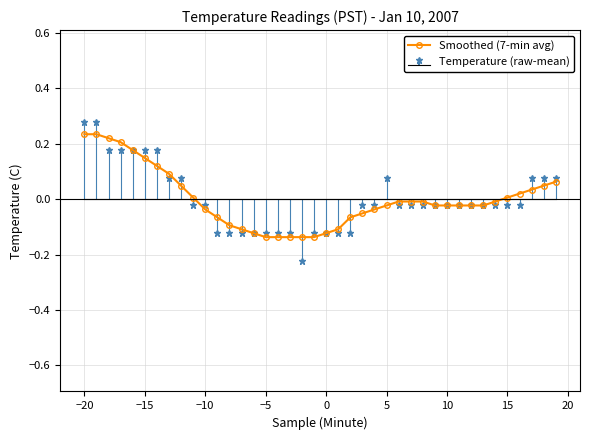

The value of Smoothed (7-min avg) at 0 is -0.2. True or false?

False